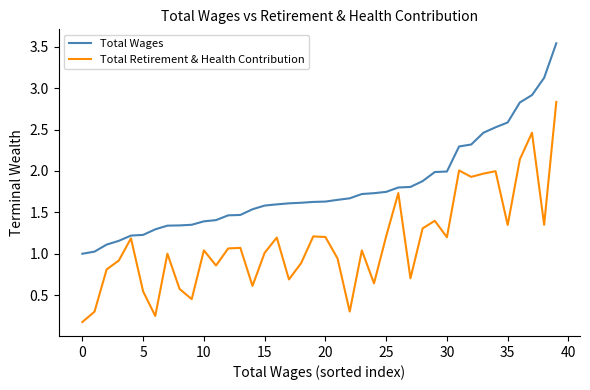

Which series has the widest spread of values?

Total Retirement & Health Contribution